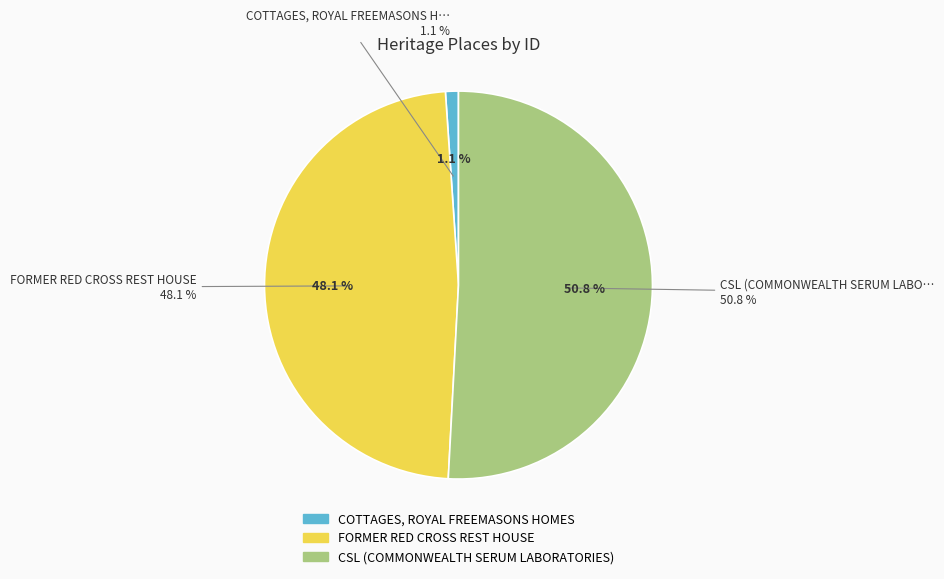

To the nearest percent, what is the average slice percentage?

33%